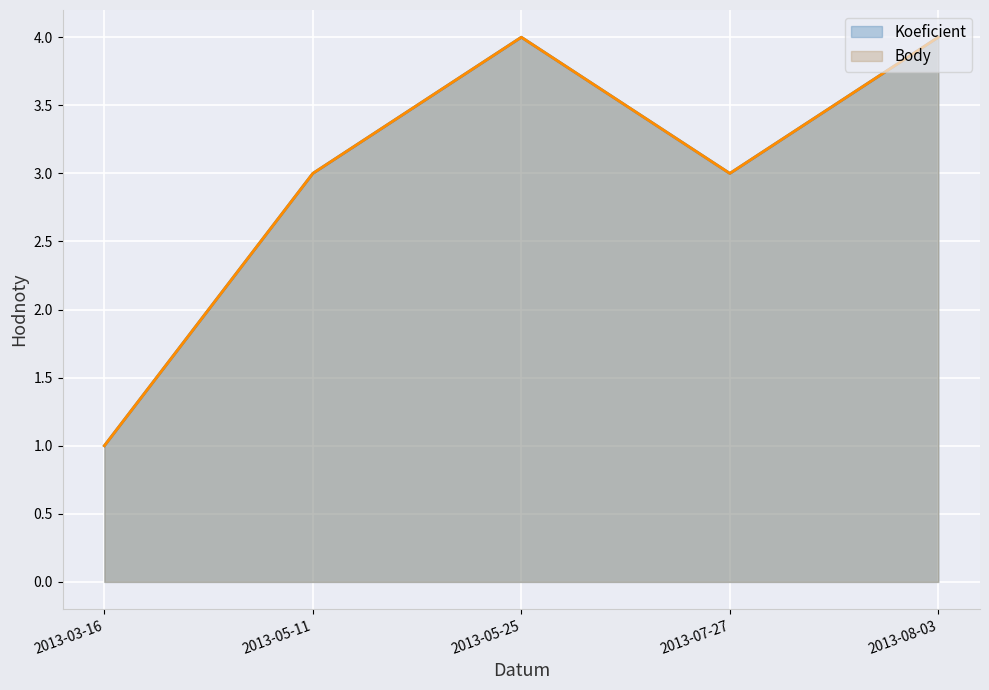

Where does the Body series first go above 3?

2013-05-25